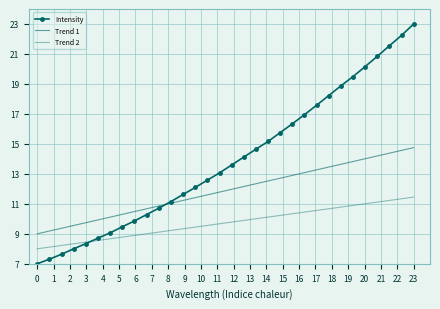

At how many categories does at least one series exceed 18?

8